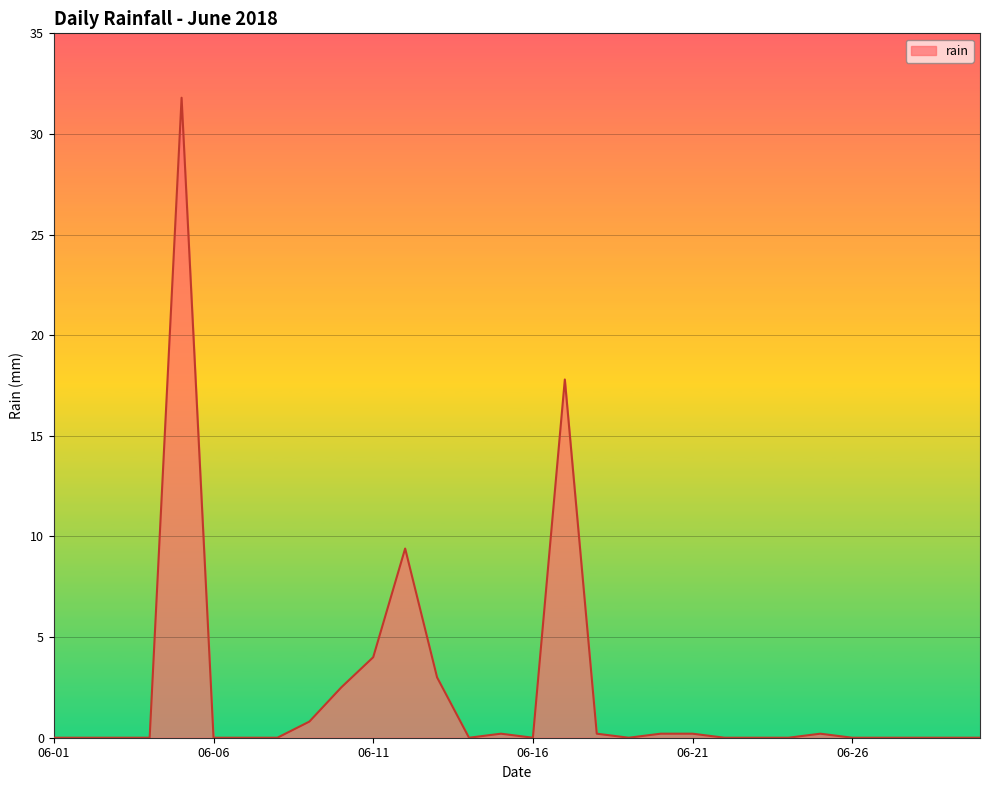

What is the difference between the maximum and minimum values?

31.8